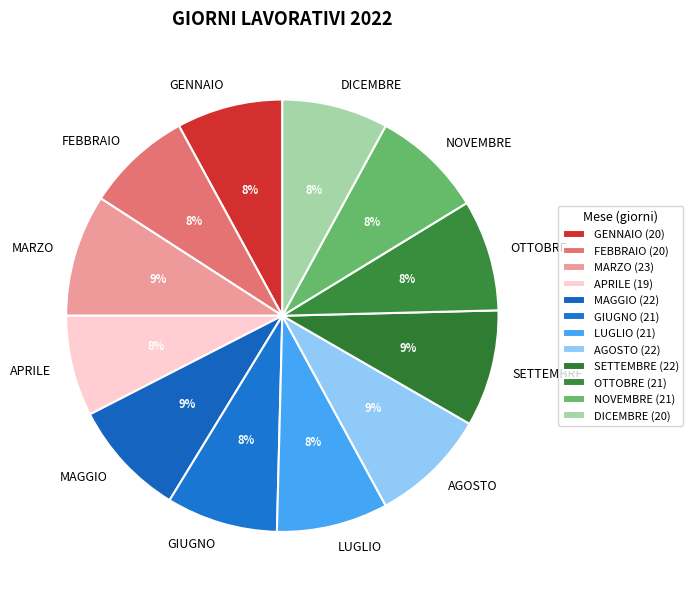

Is DICEMBRE the majority of the pie?

No